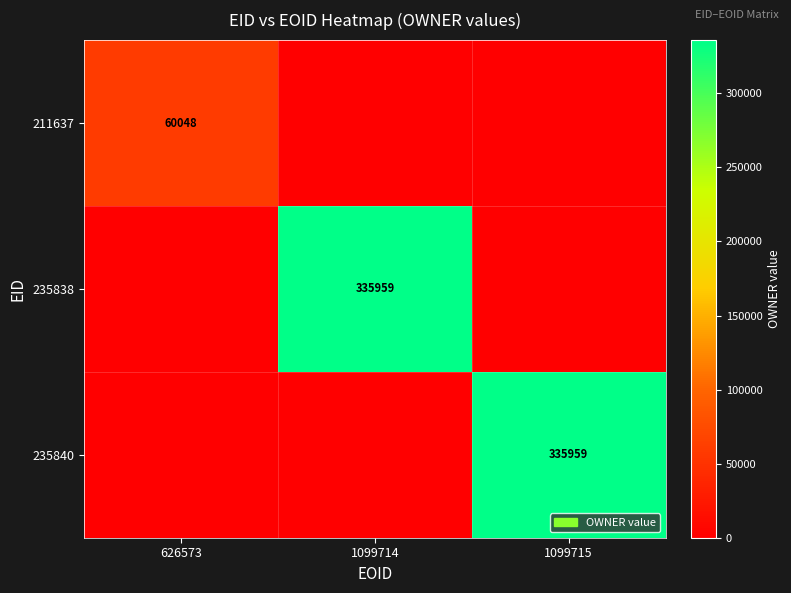

Count the 235838 values in the range 0 to 335959.

3